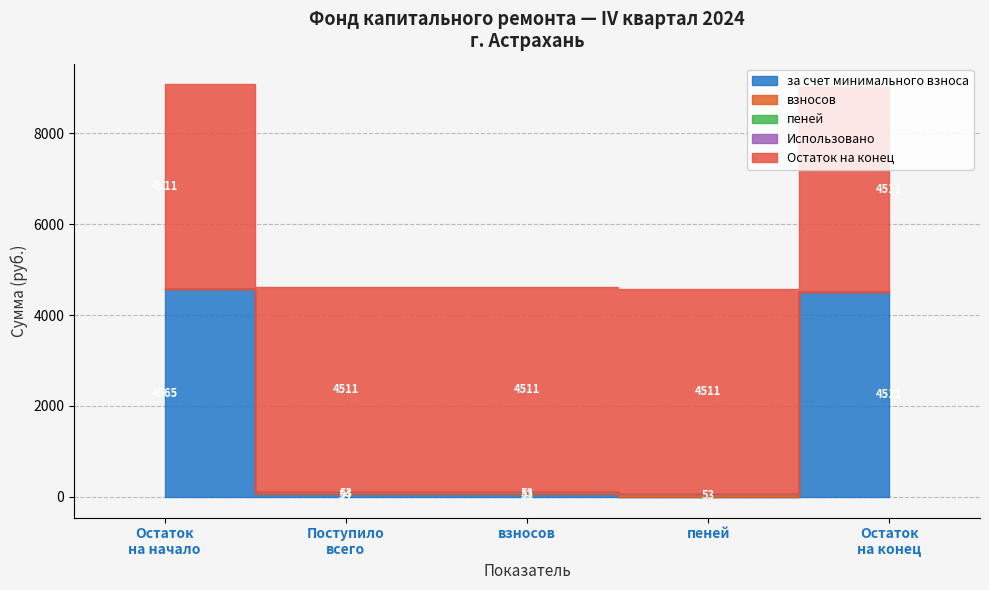

What are all the series names shown in the legend?

за счет минимального взноса, взносов, пеней, Использовано, Остаток на конец